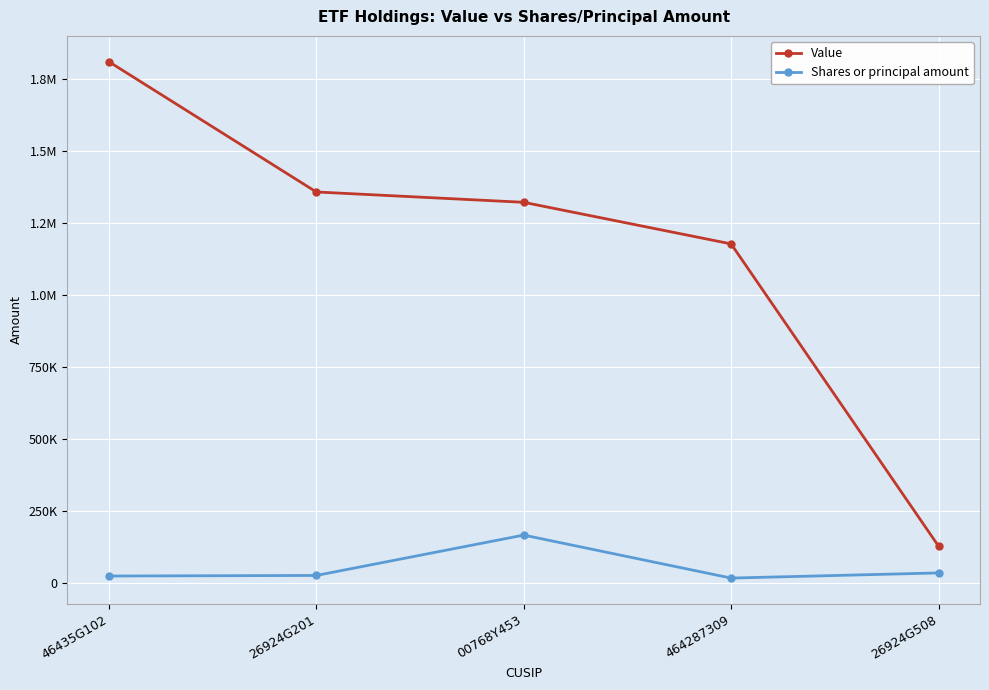

What is the difference between the Shares or principal amount values at 00768Y453 and 464287309?

149198